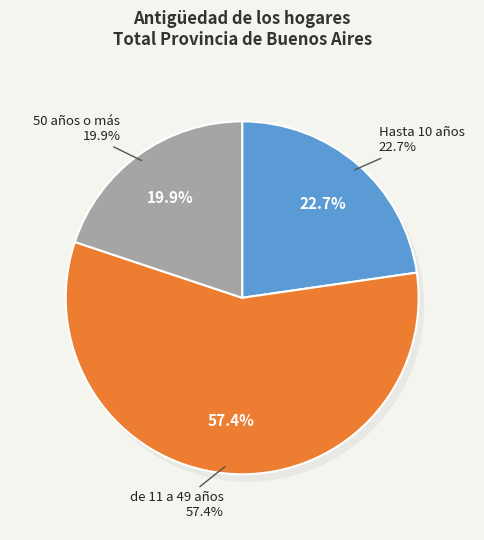

The 50 años o más slice represents 12% of the pie. True or false?

False